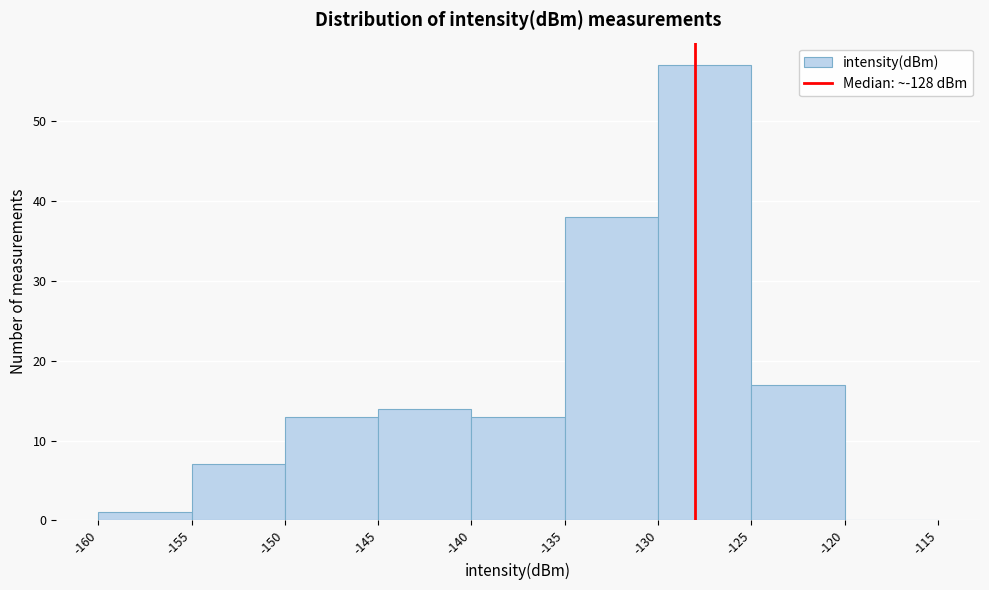

Over which range of the x-axis is the bar tallest?

-130 to -125